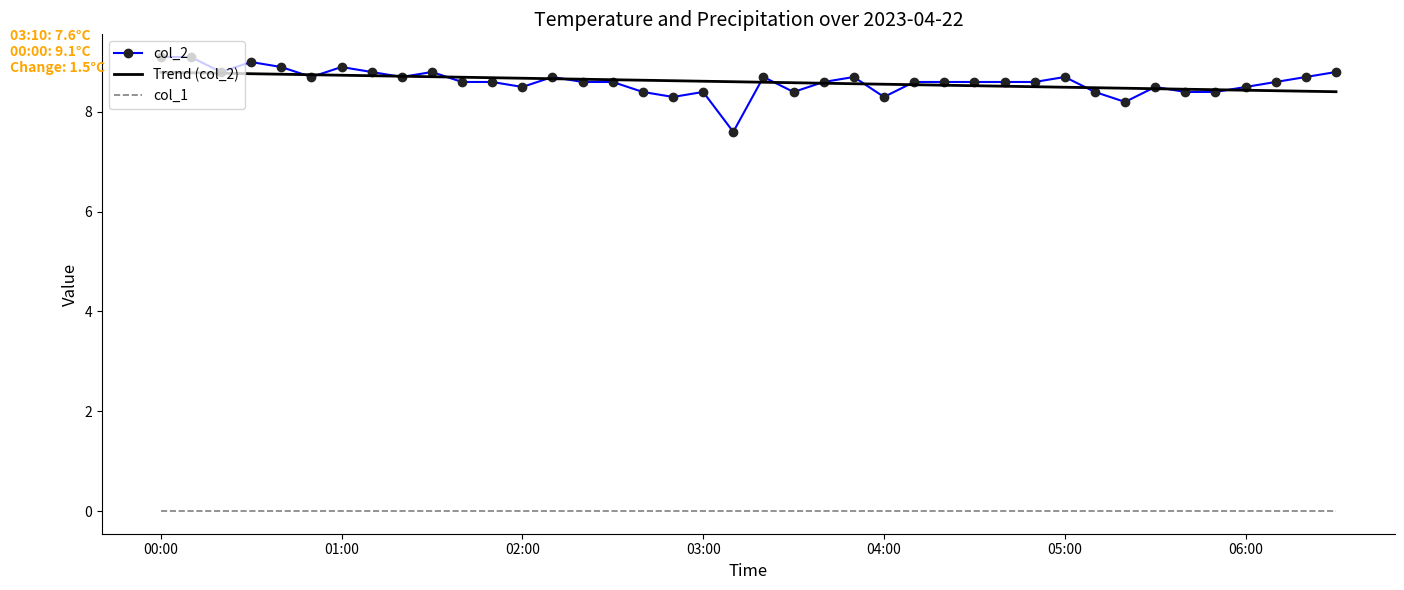

True or false: col_1 and col_2 cross at least once.

False